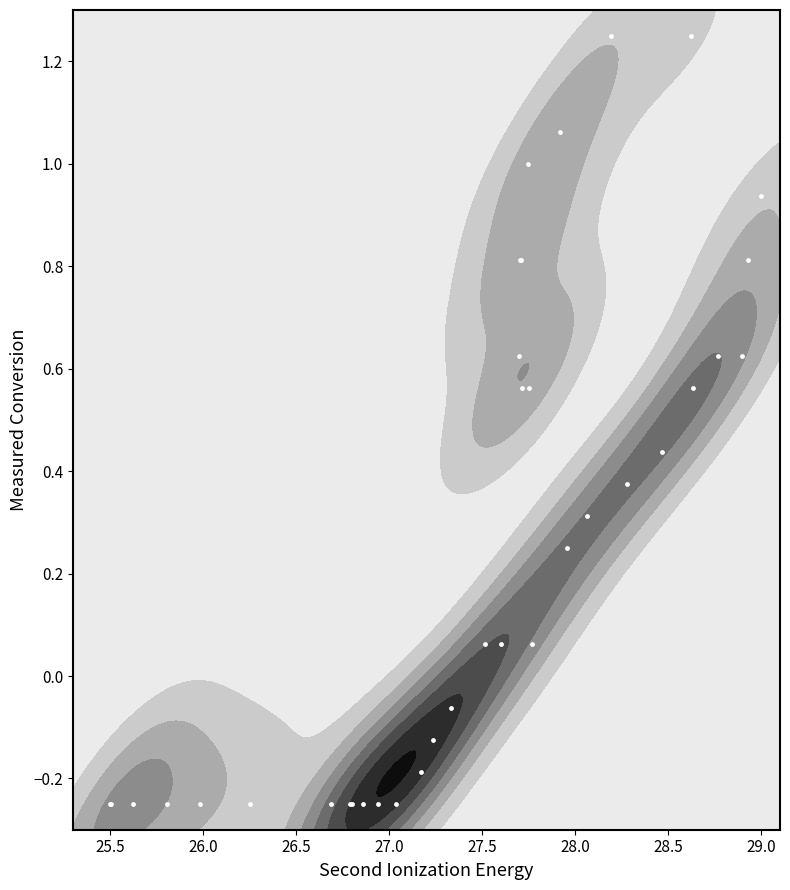

What is the smallest value displayed?

-0.2